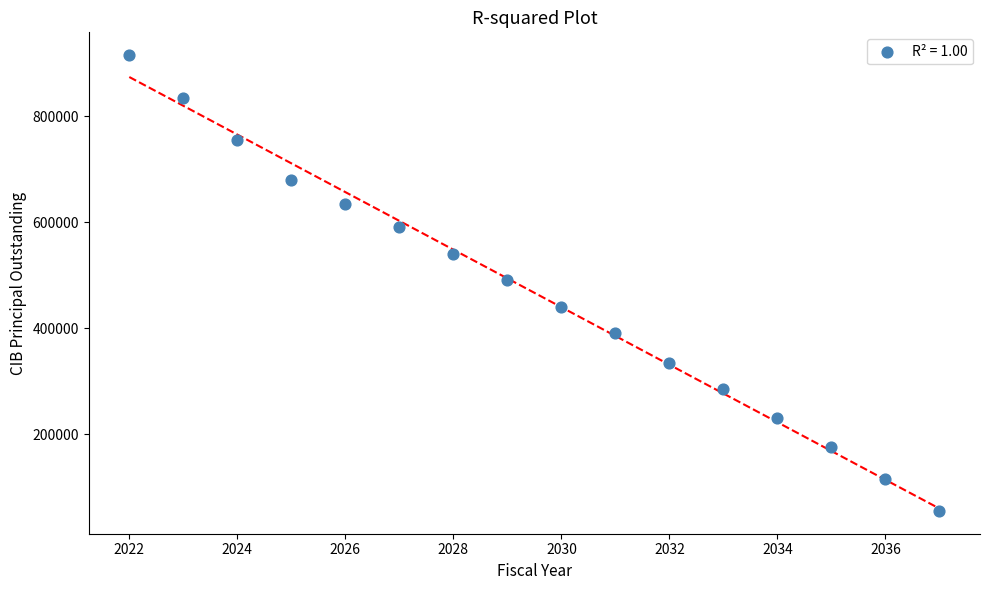

What is the range of Y values (max minus min)?

860000